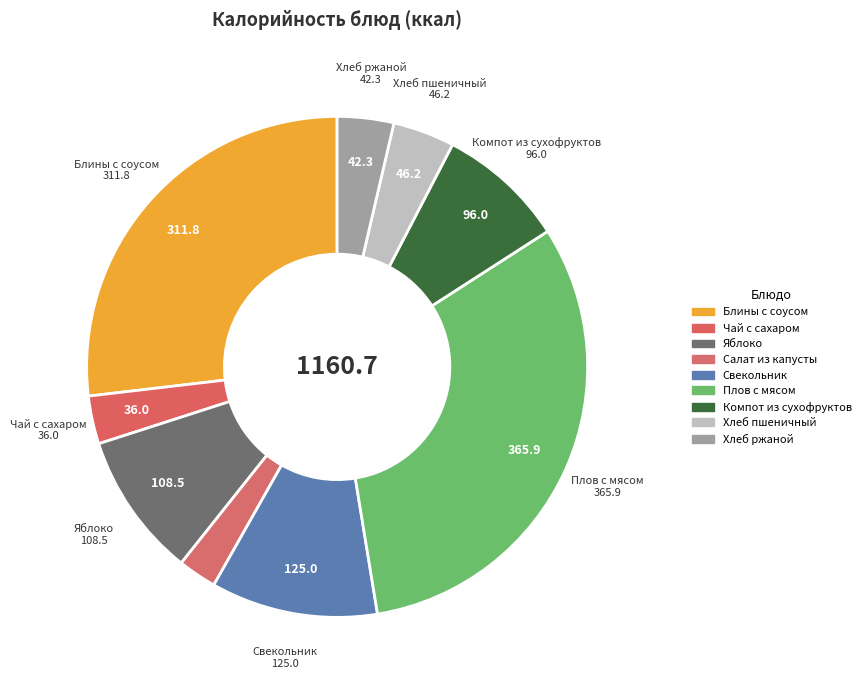

Between Хлеб пшеничный and Блины с соусом, which is larger?

Блины с соусом